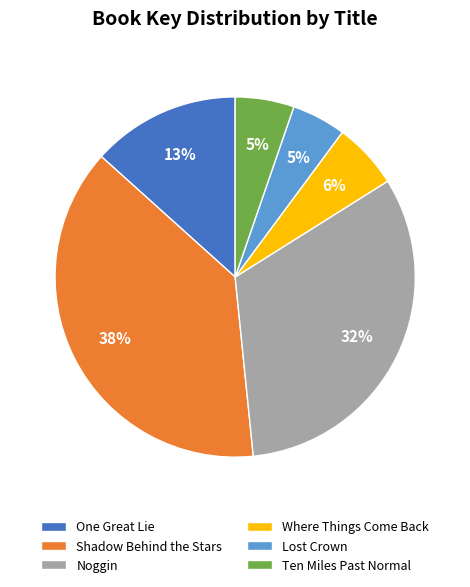

How many segments does this pie chart have?

6